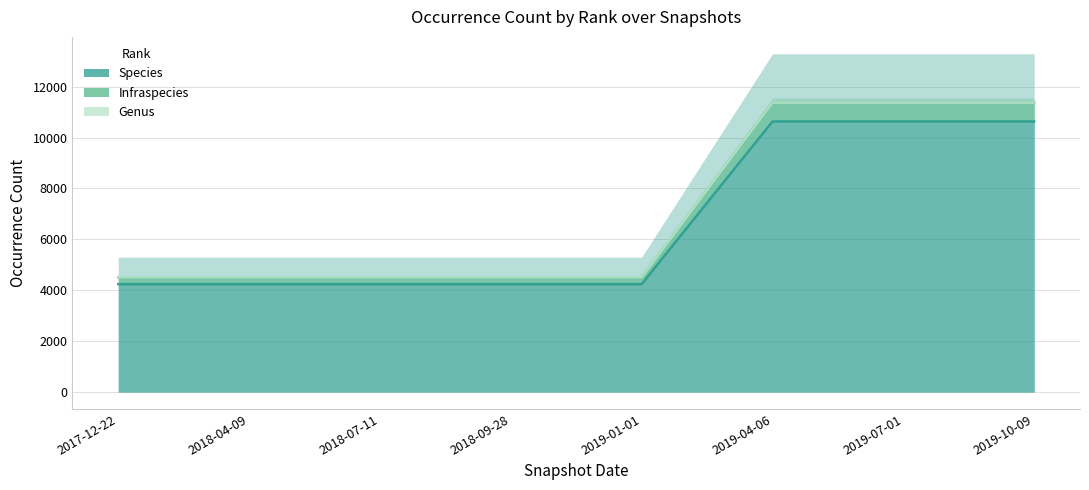

List the series in order of their peak value, highest first.

Genus, Infraspecies, Species